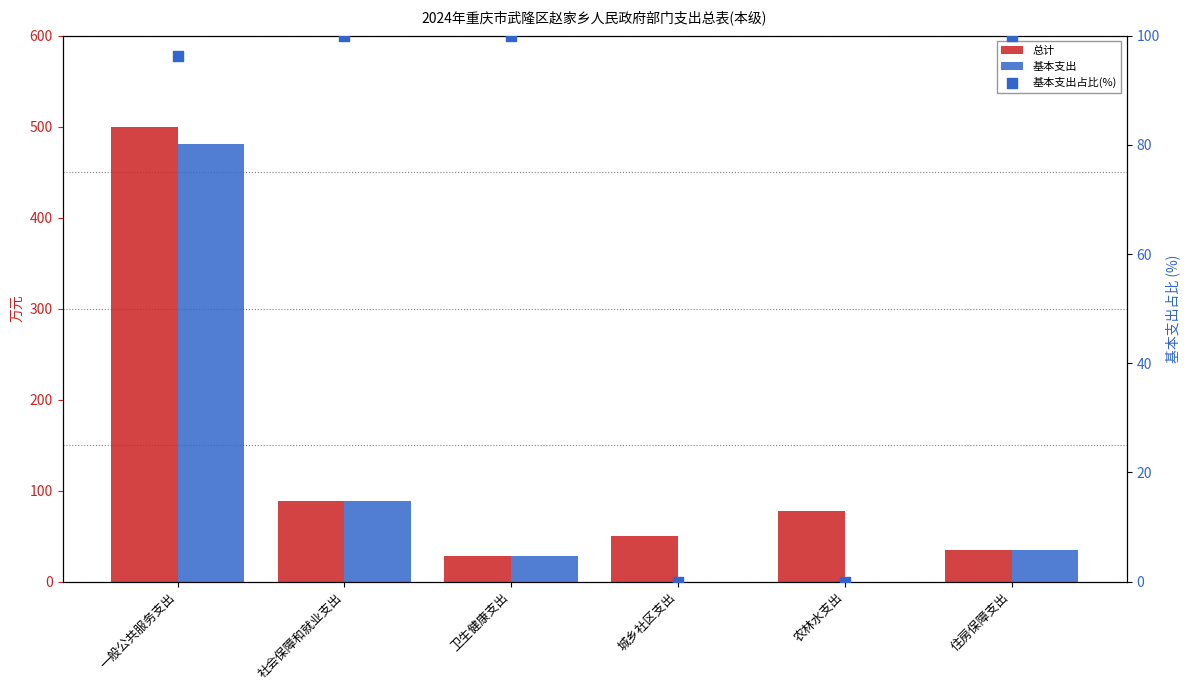

Which series contains the highest Y value?

总计